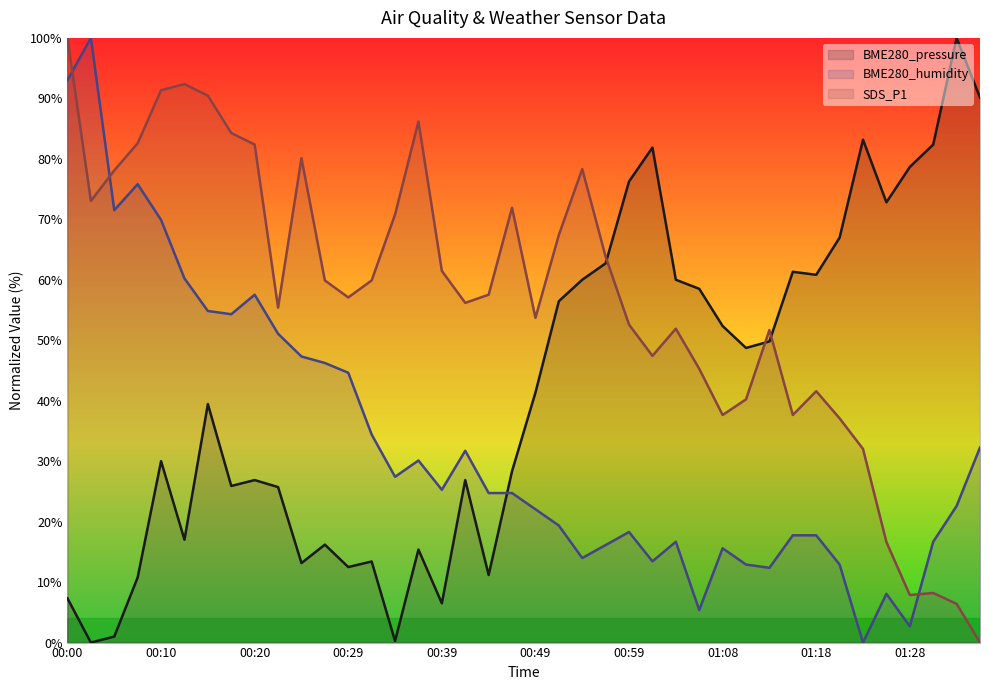

What is the difference between the highest and lowest values at 00:32?

46.5